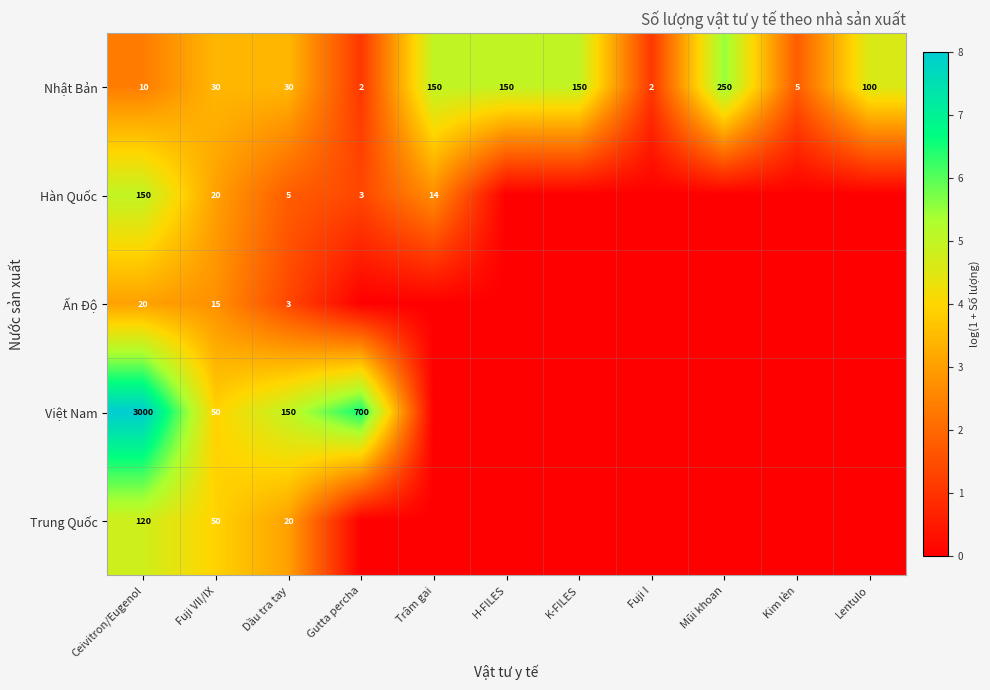

True or false: Trung Quốc has a value of 20 at Dầu tra tay.

True